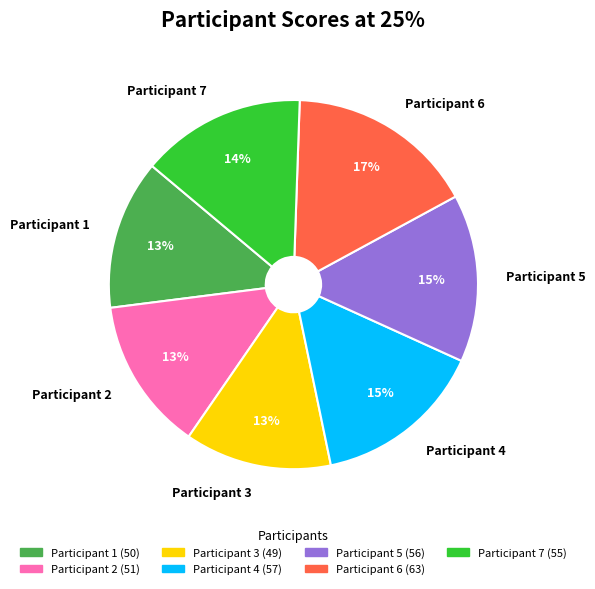

What percentage is the Participant 1 slice, to the nearest percent?

13%